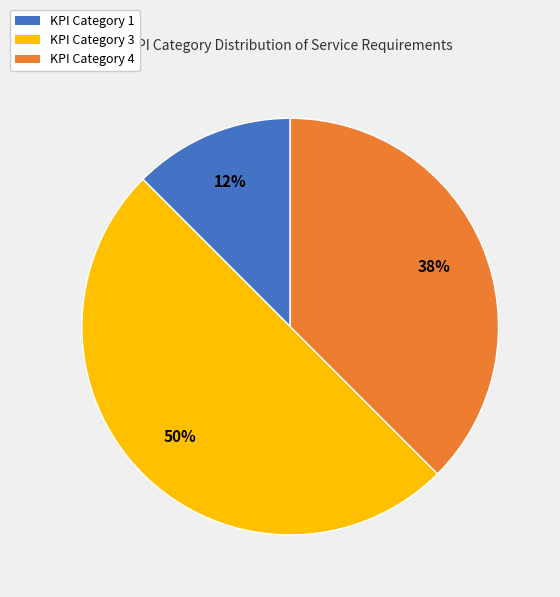

True or false: KPI Category 3 accounts for 38% of the total.

False